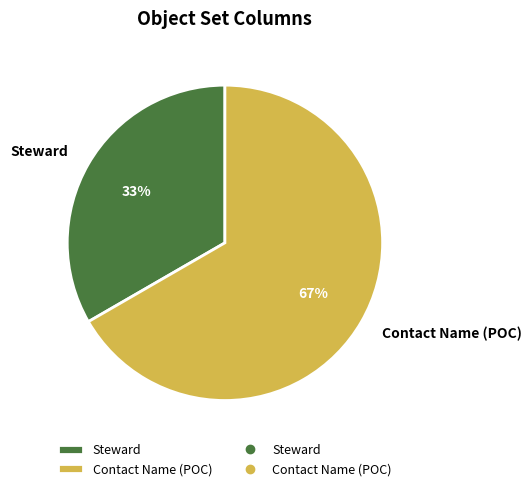

Is it true that Steward is 6% of the pie?

False